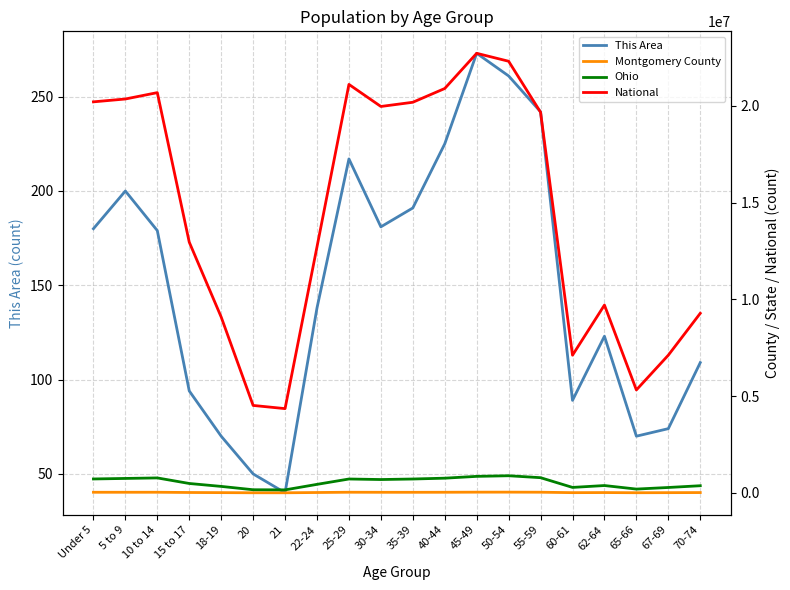

What is the greatest value displayed?

22708591